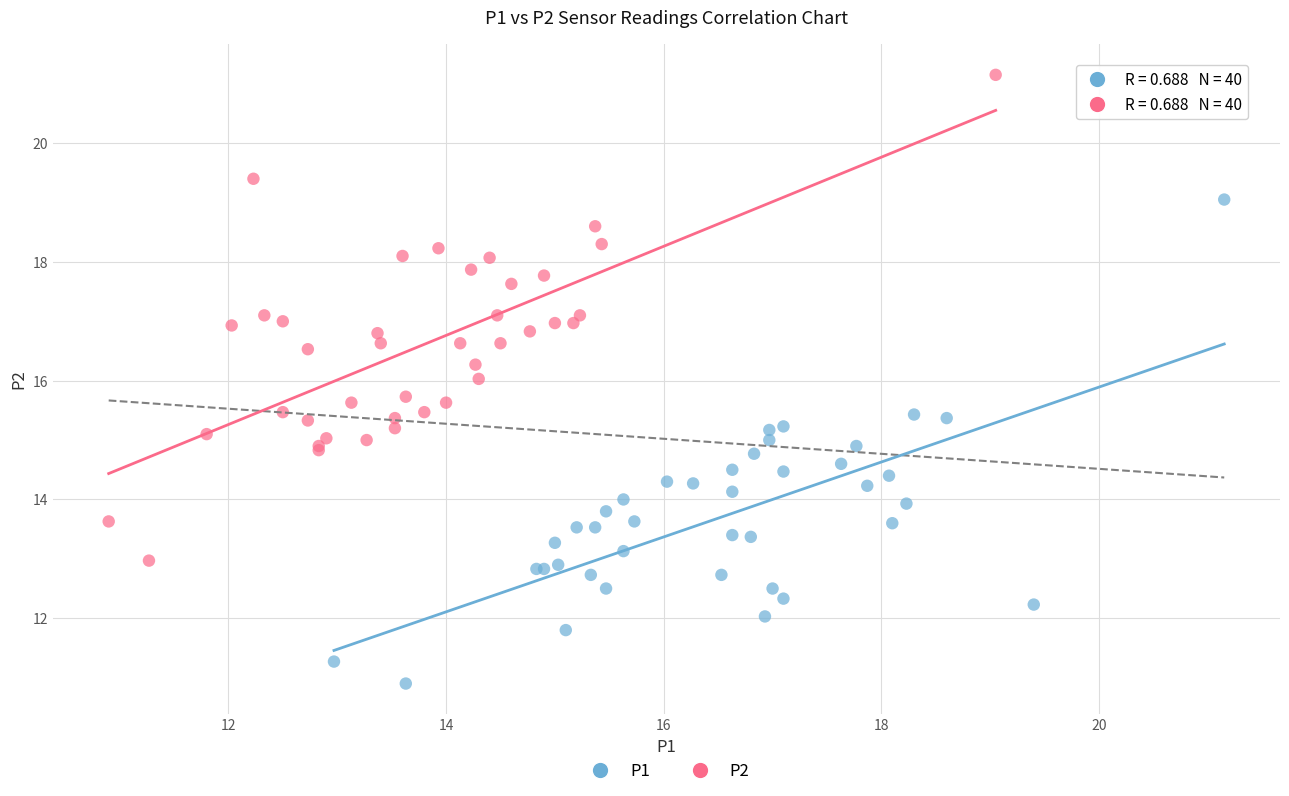

Which series contains the lowest Y value?

P1